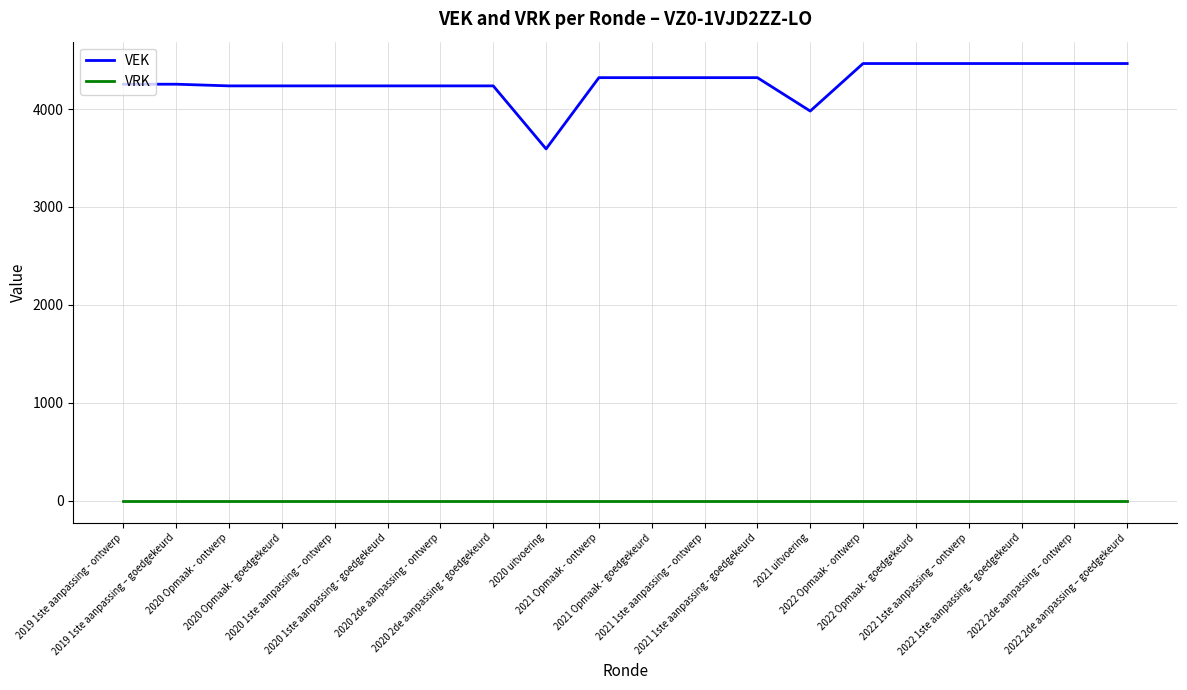

Rank the series by their maximum value, from lowest to highest.

VRK, VEK